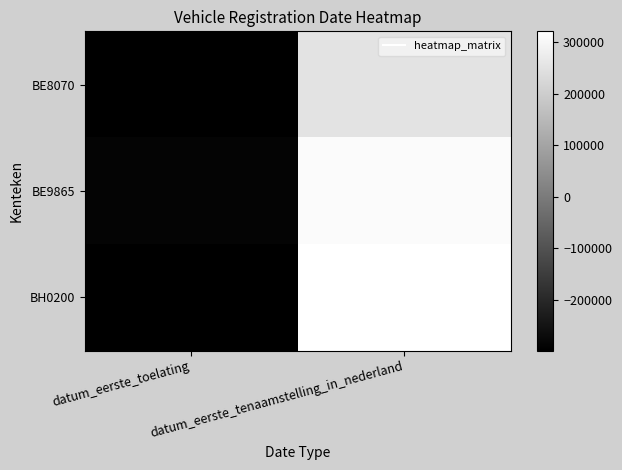

Reading right to left, transcribe all the data shown in this chart.

BE8070: datum_eerste_tenaamstelling_in_nederland=251802.5	datum_eerste_toelating=-298478.5
BE9865: datum_eerste_tenaamstelling_in_nederland=311514.5	datum_eerste_toelating=-287970.5
BH0200: datum_eerste_tenaamstelling_in_nederland=321603.5	datum_eerste_toelating=-298471.5